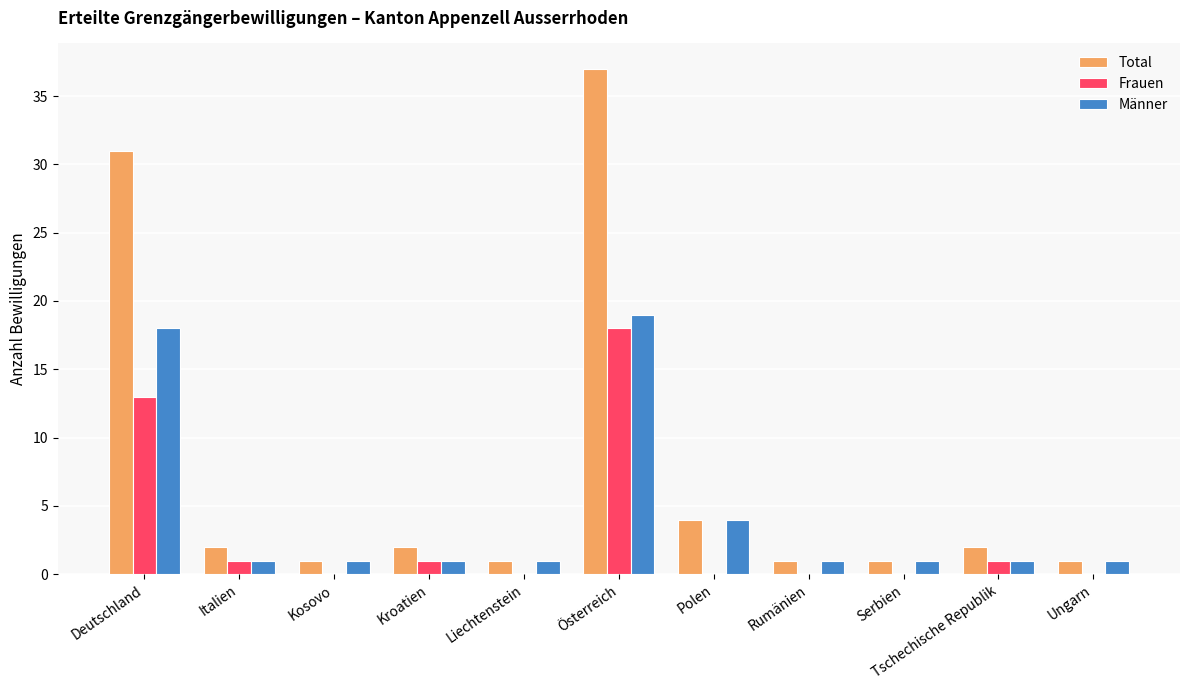

What is the total value across all series at Tschechische Republik?

4